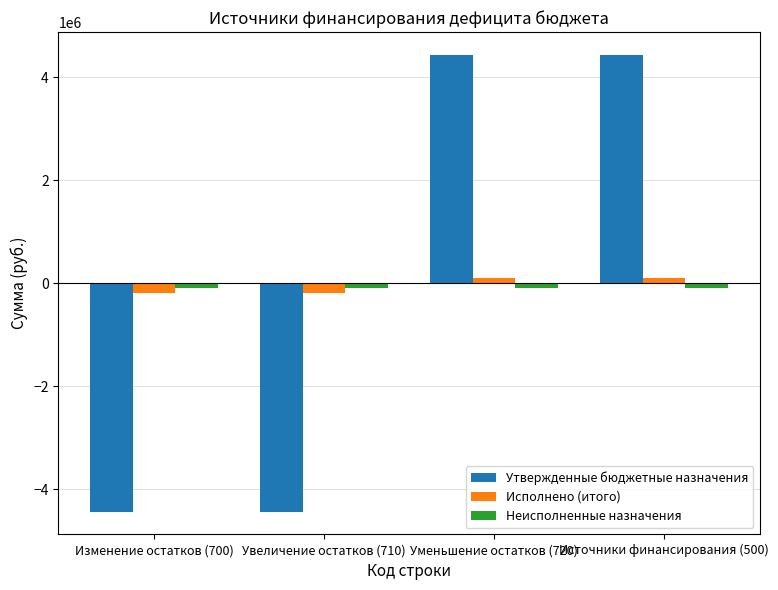

Where does the Утвержденные бюджетные назначения series first go above 4436015?

Уменьшение остатков (720)